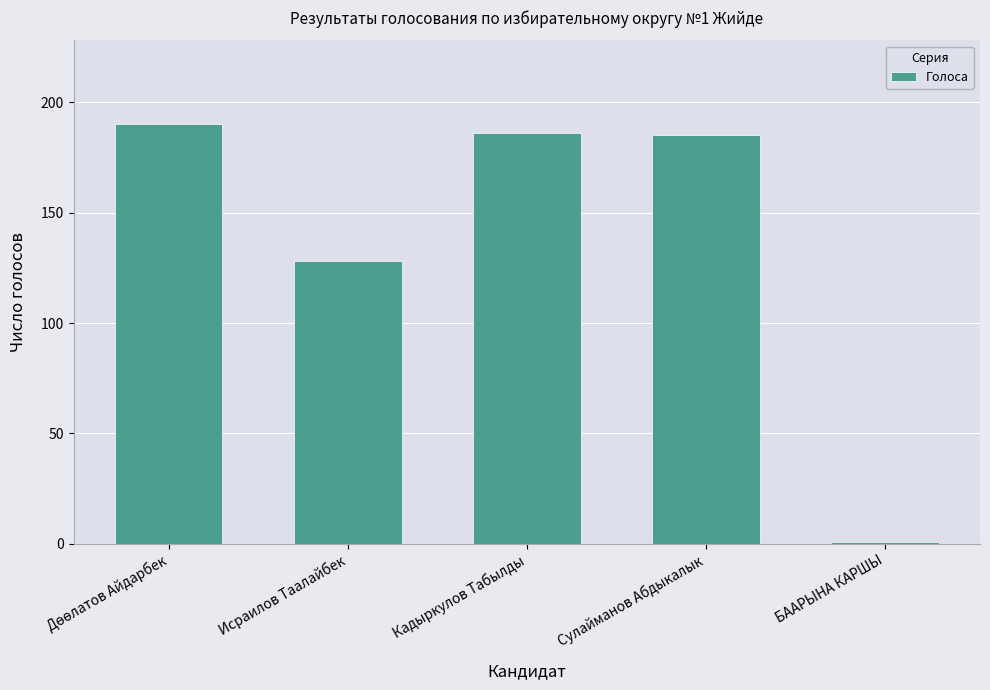

Are the bars horizontal?

No